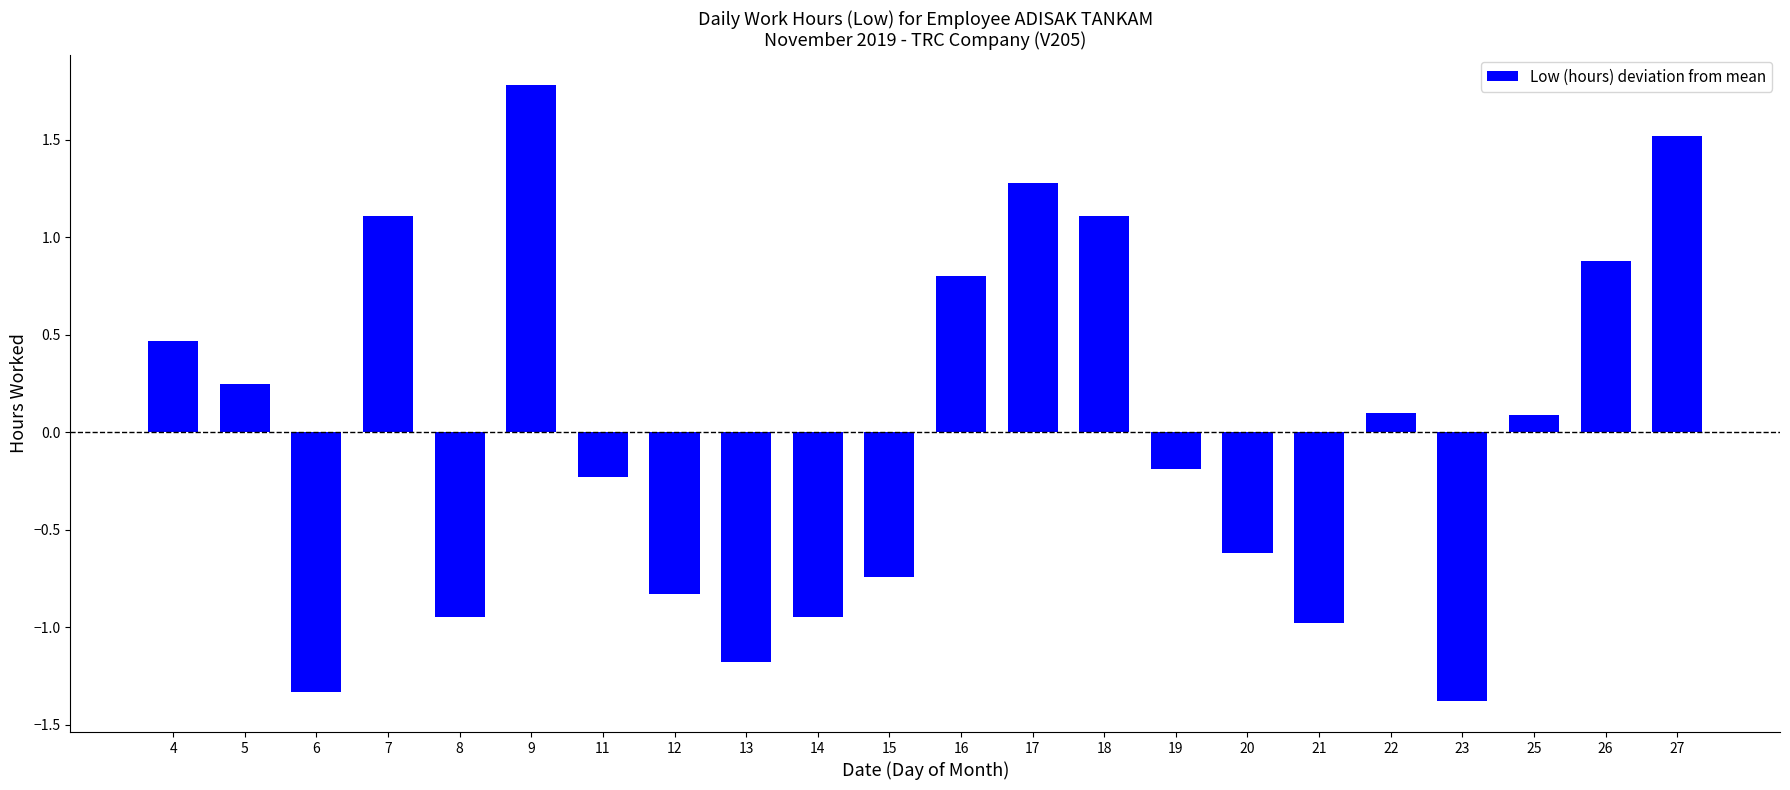

What is the value of the 6th bar from the left?

1.8